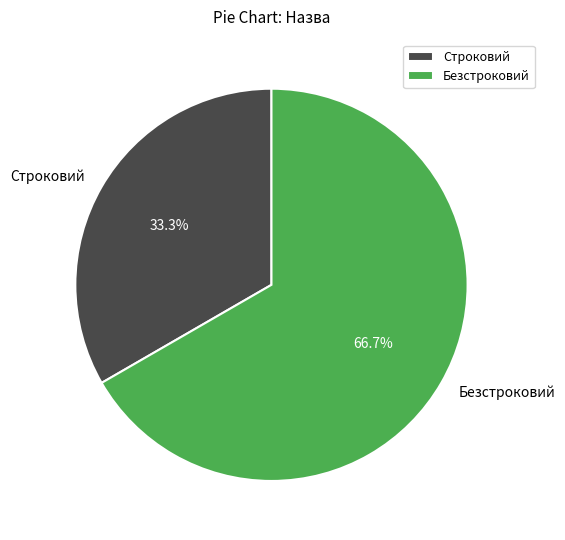

Is the sum of Безстроковий and Строковий greater than half?

Yes